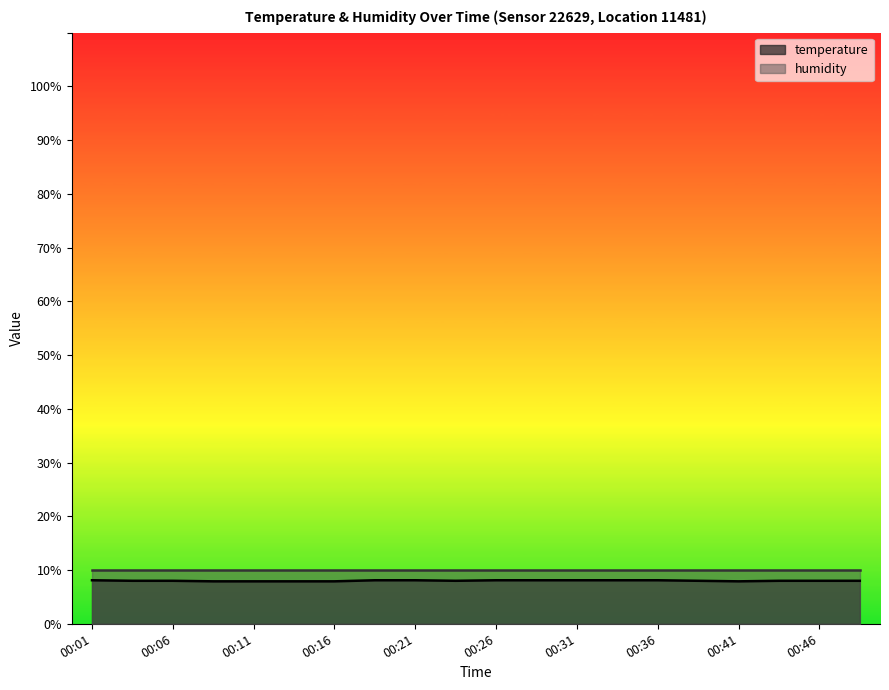

What is the difference between the maximum and minimum values?

0.2